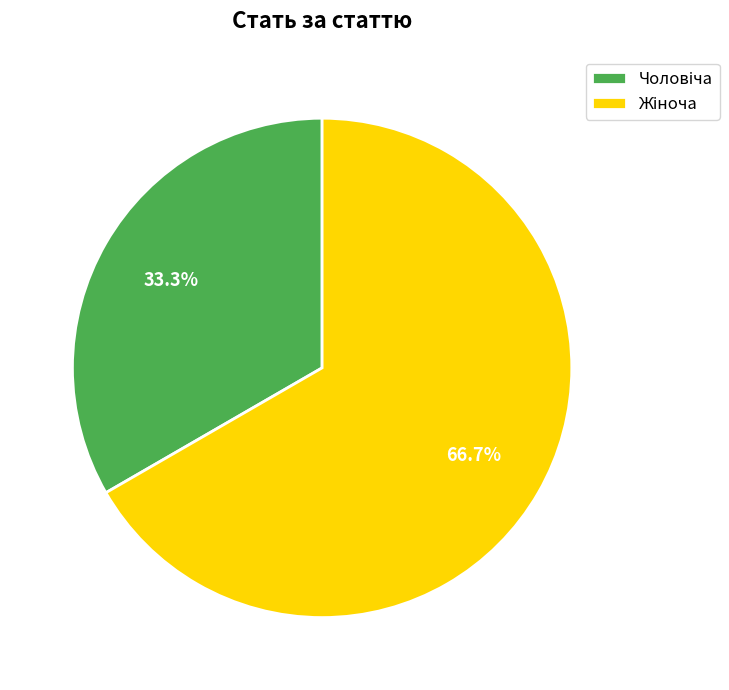

Does any single category account for the majority?

Yes